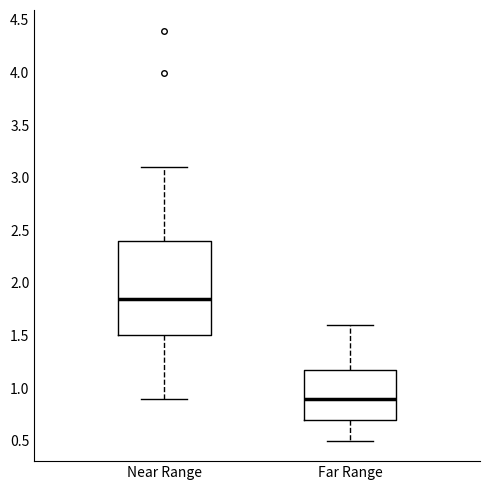

Where does the upper whisker of the box for Near Range end on the y-axis? The values are not printed on the chart, so give them approximately, as read against the axis.

3.10